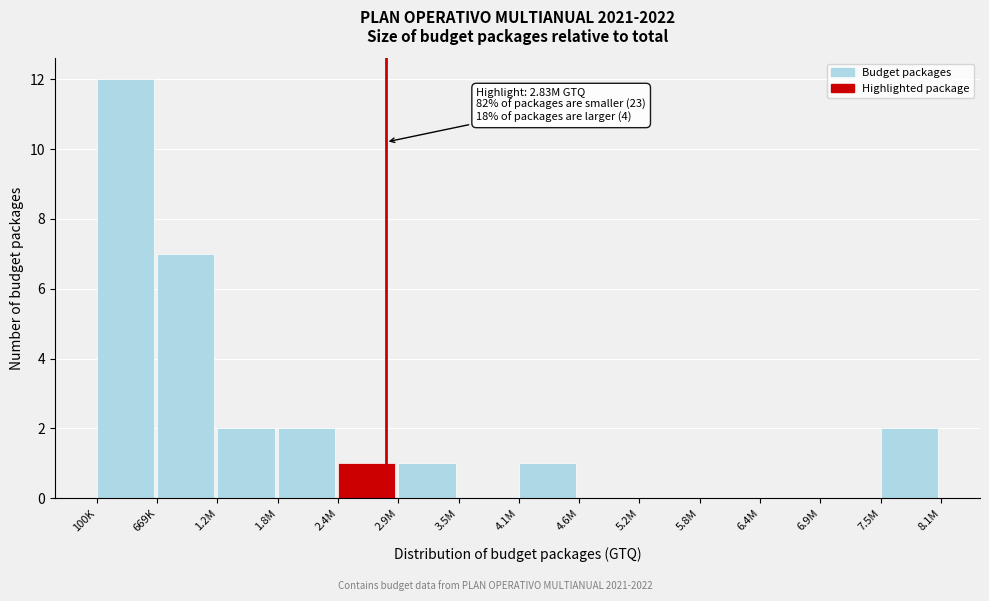

Reading left to right, what are all the values shown in this chart?

100K=12	669K=7	1.2M=2	1.8M=2	2.4M=1	2.9M=1	3.5M=0	4.1M=1	4.6M=0	5.2M=0	5.8M=0	6.4M=0	6.9M=0	7.5M=2